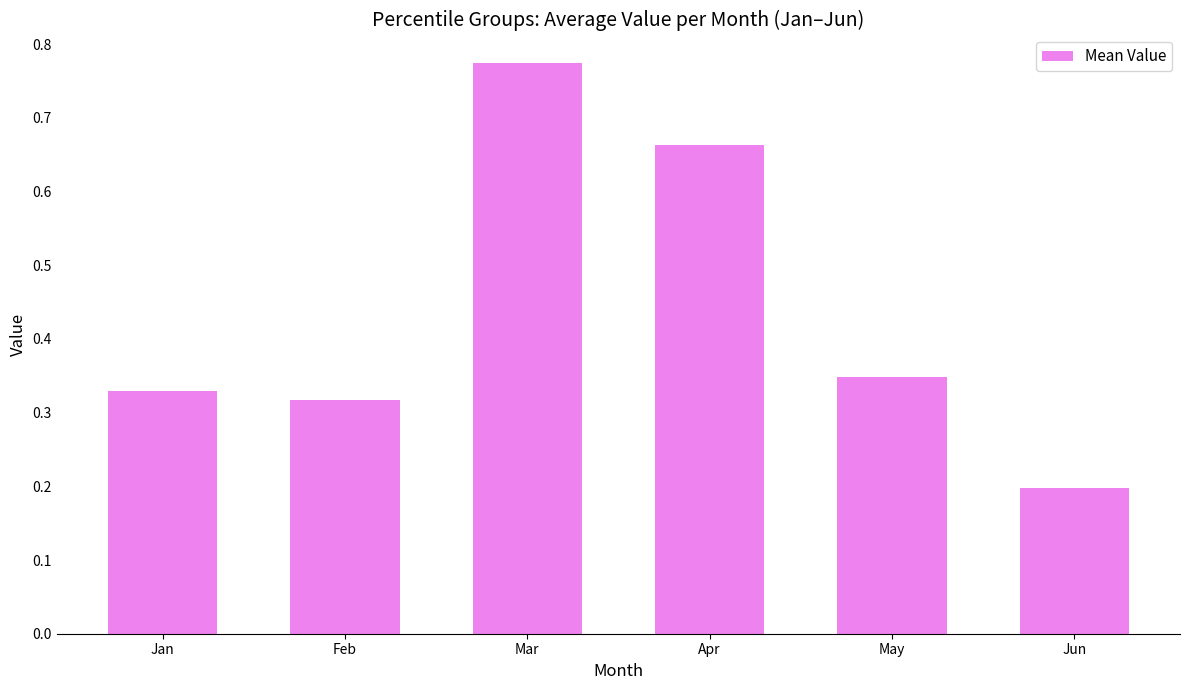

What is the average value?

0.4